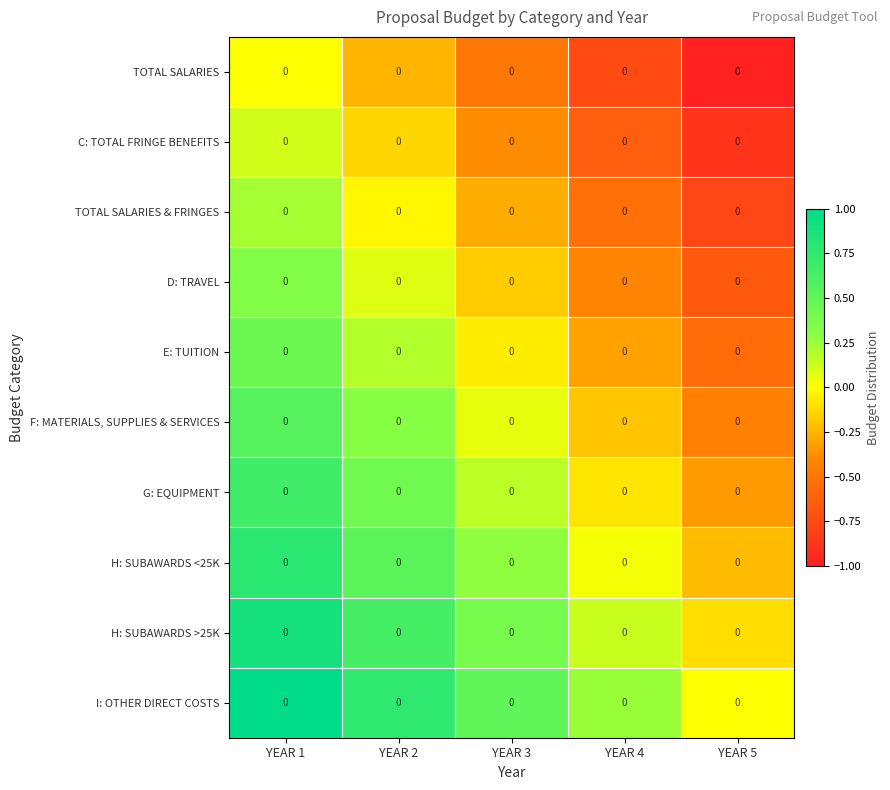

Which has a higher value, YEAR 3 or YEAR 4?

YEAR 3